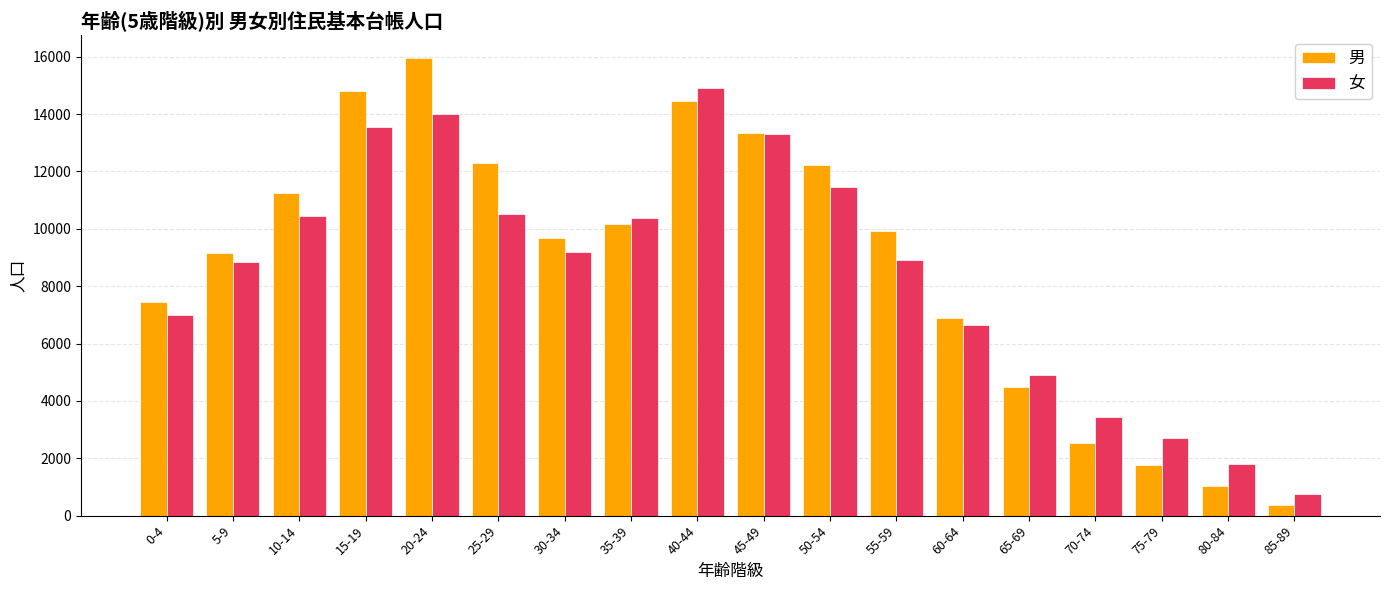

At which label does 女 reach its minimum?

85-89